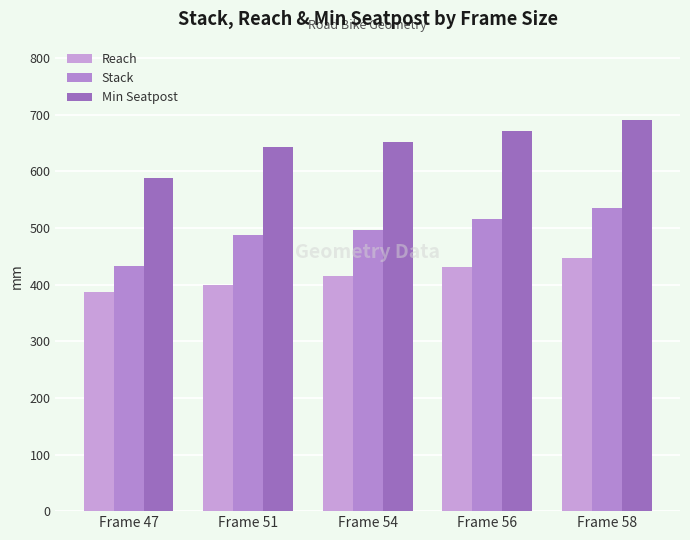

What is the difference between the maximum and minimum values in the Reach series?

60